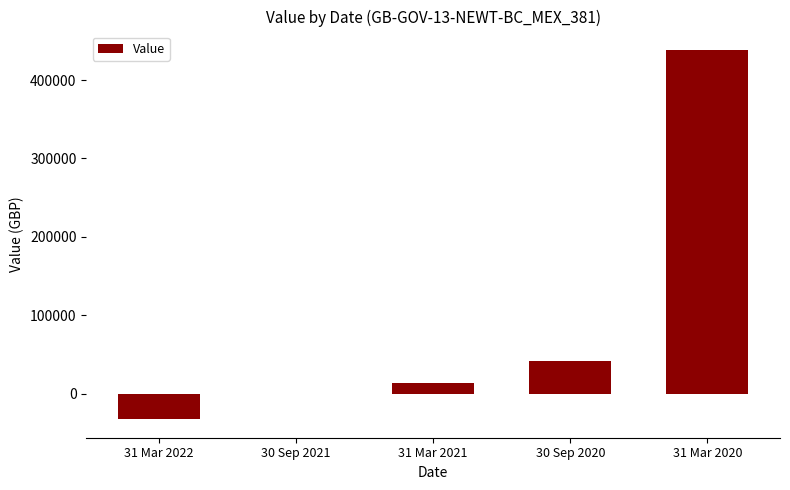

Reading left to right, extract all data points from this chart.

-32721.9	-899.5	13994.1	41975.1	438416.2